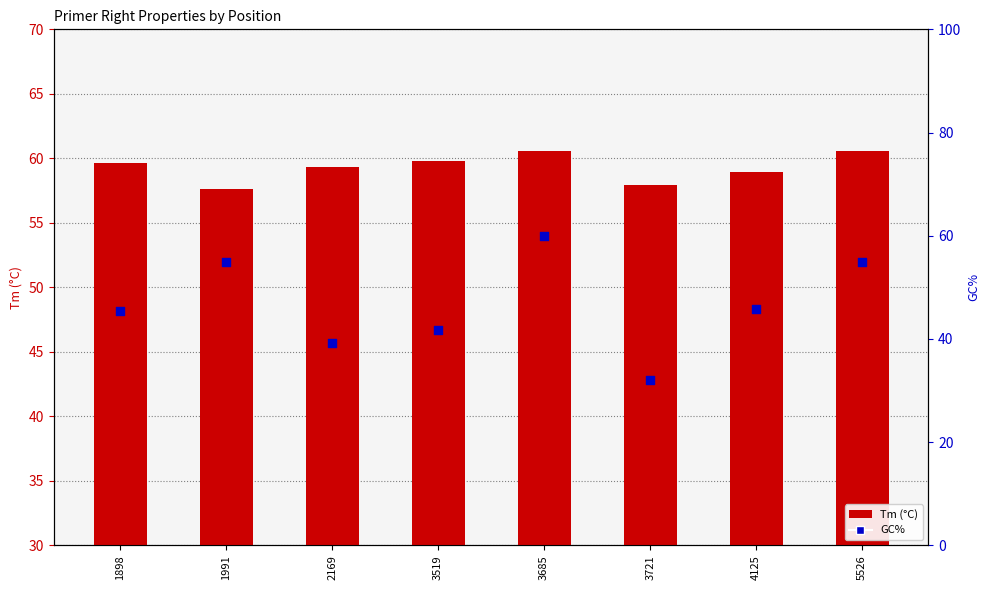

At how many categories does at least one series exceed 34?

8